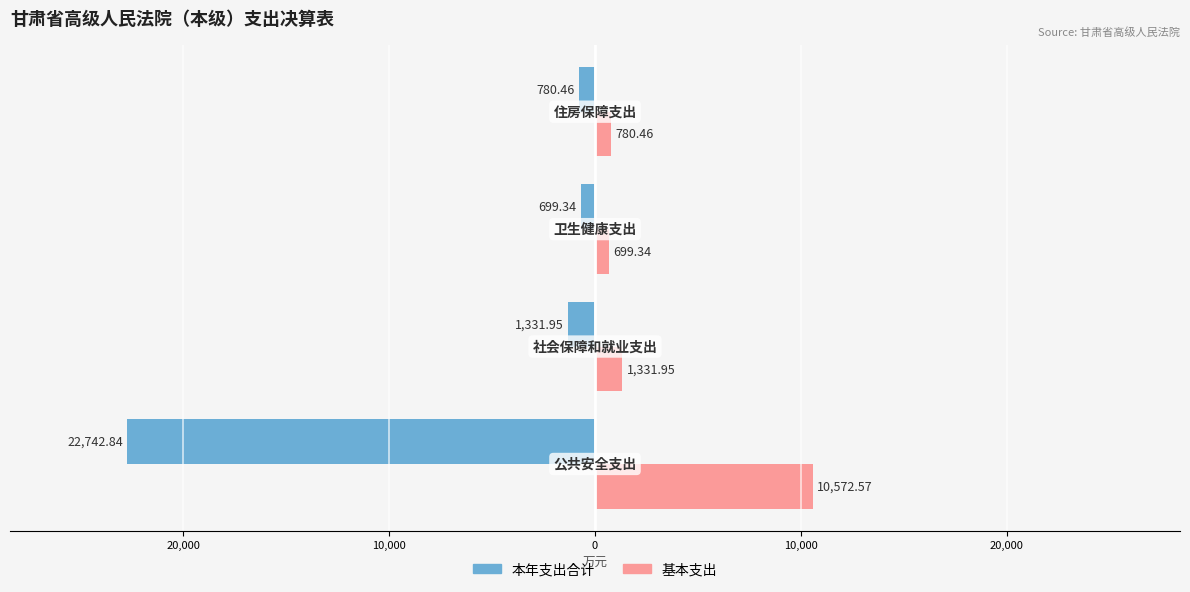

What are all the series names shown in the legend?

本年支出合计, 基本支出